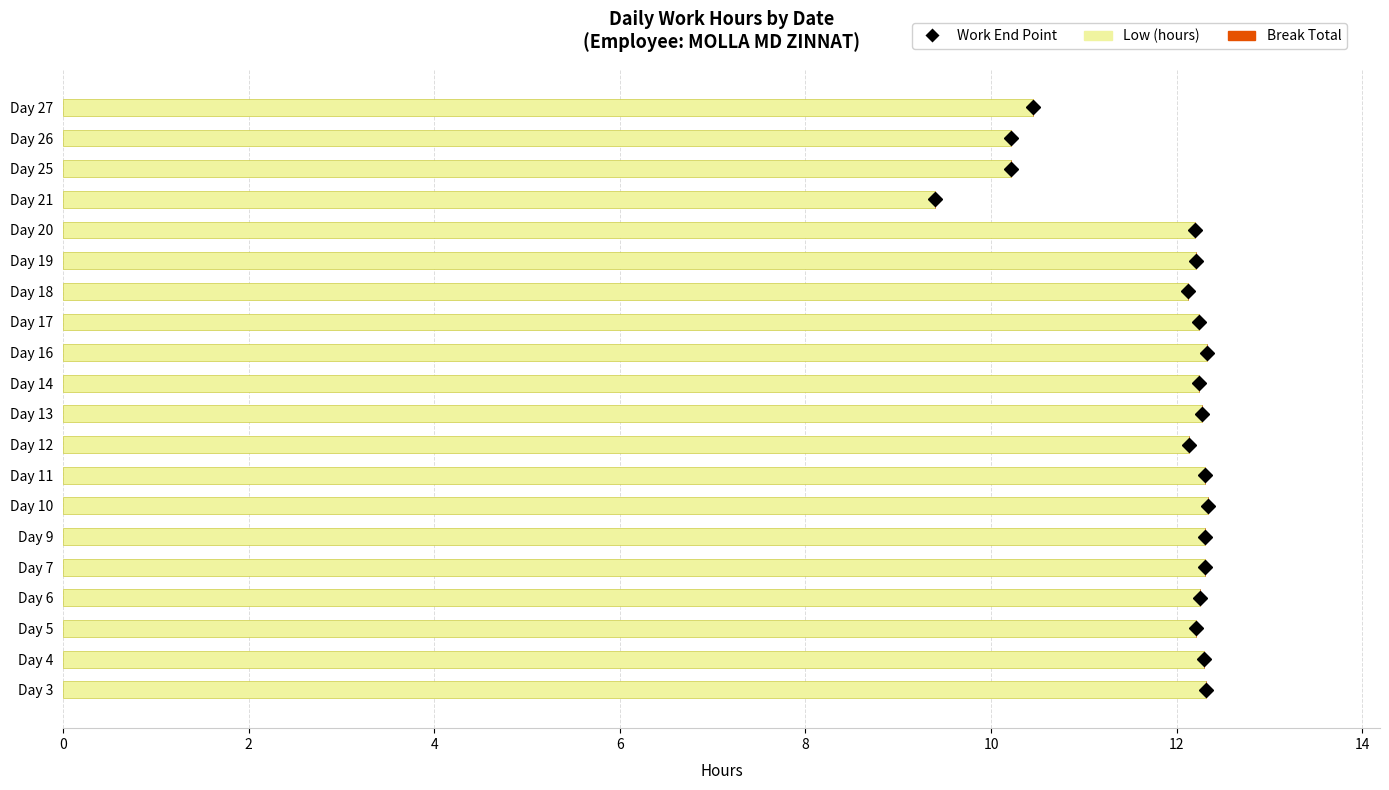

What is the smallest value displayed?

9.4